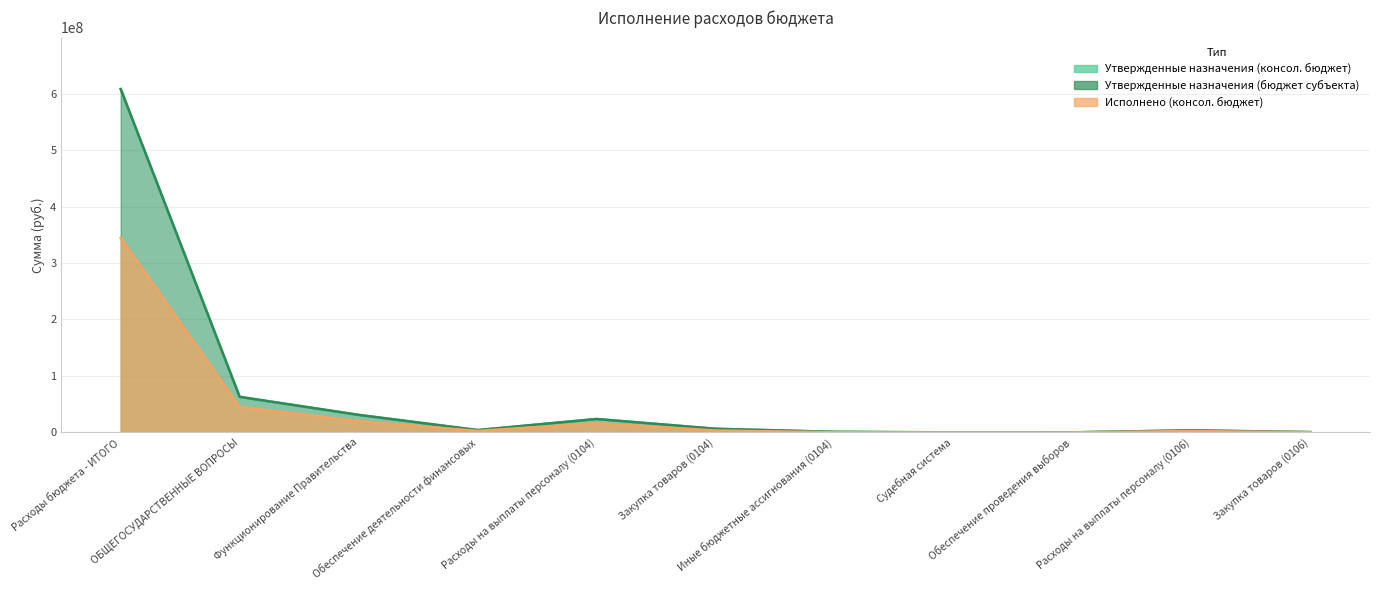

What are all the series names shown in the legend?

Утвержденные назначения (консол. бюджет), Утвержденные назначения (бюджет субъекта), Исполнено (консол. бюджет)